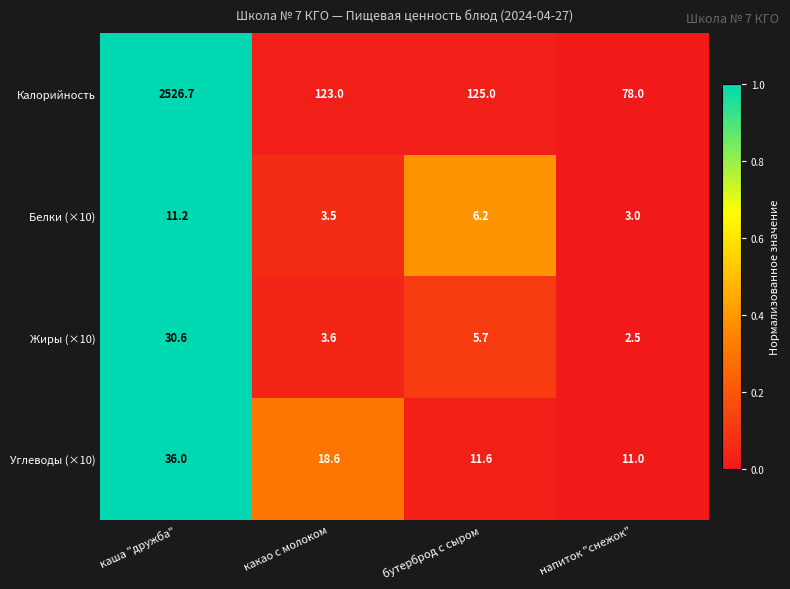

True or false: Калорийность has a value of 197.4 at какао с молоком.

False